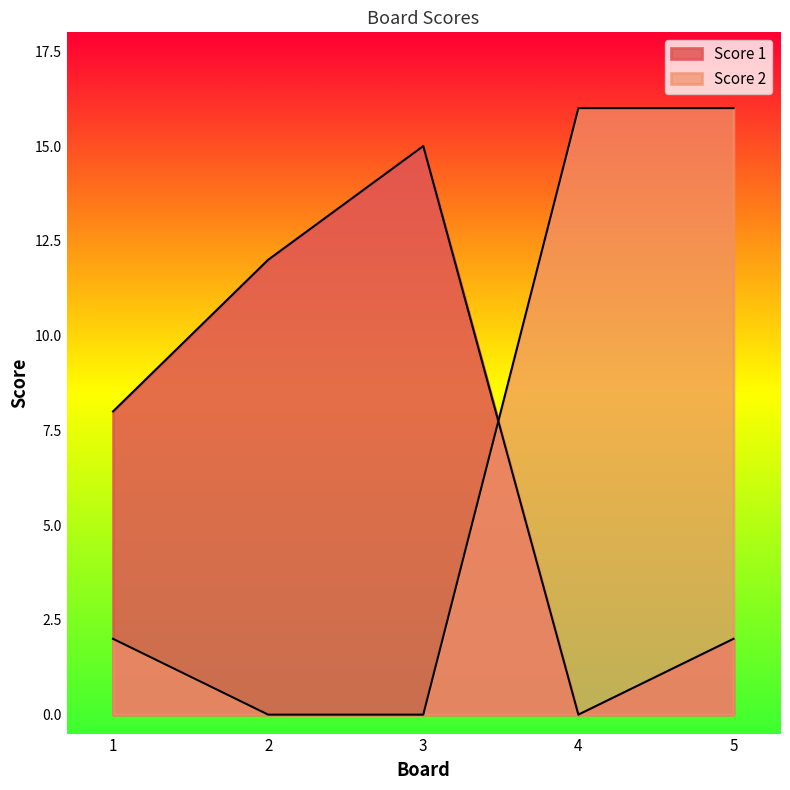

What is the average value of the Score 1 series?

7